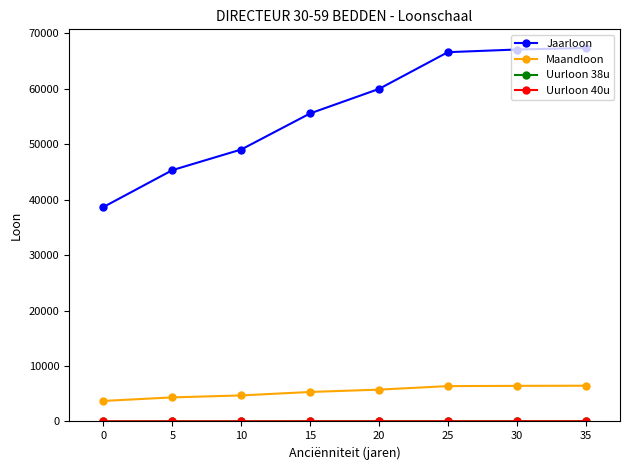

What is the lowest value of the Jaarloon series?

38683.8